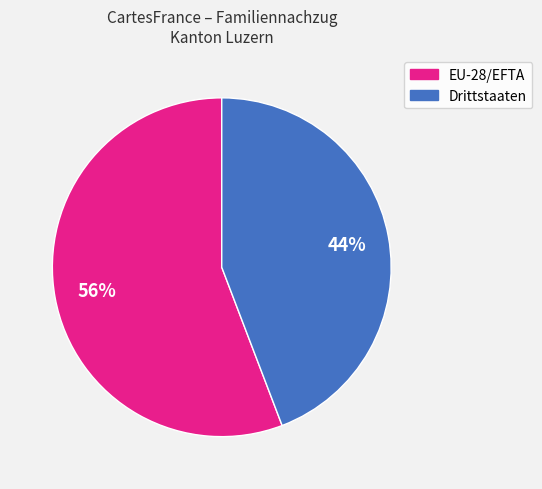

Combined, do Drittstaaten and EU-28/EFTA account for over 50%?

Yes